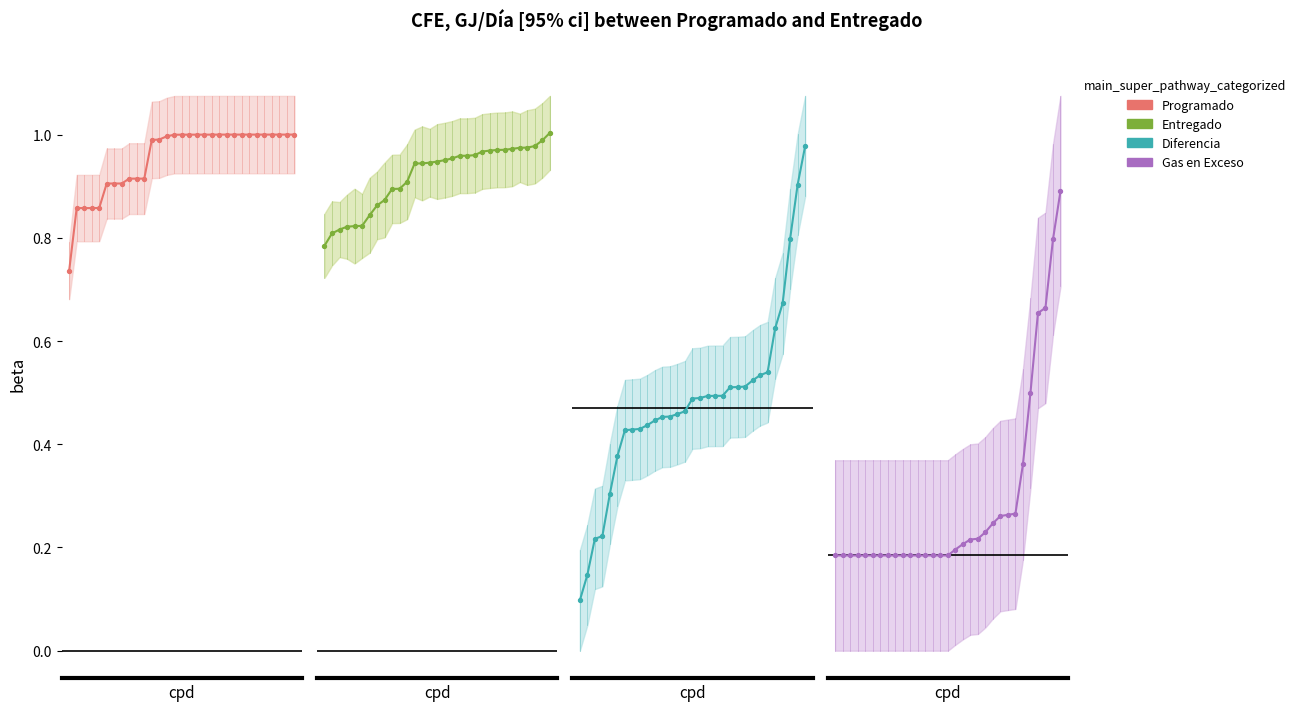

Which series has the largest total across all categories?

Programado